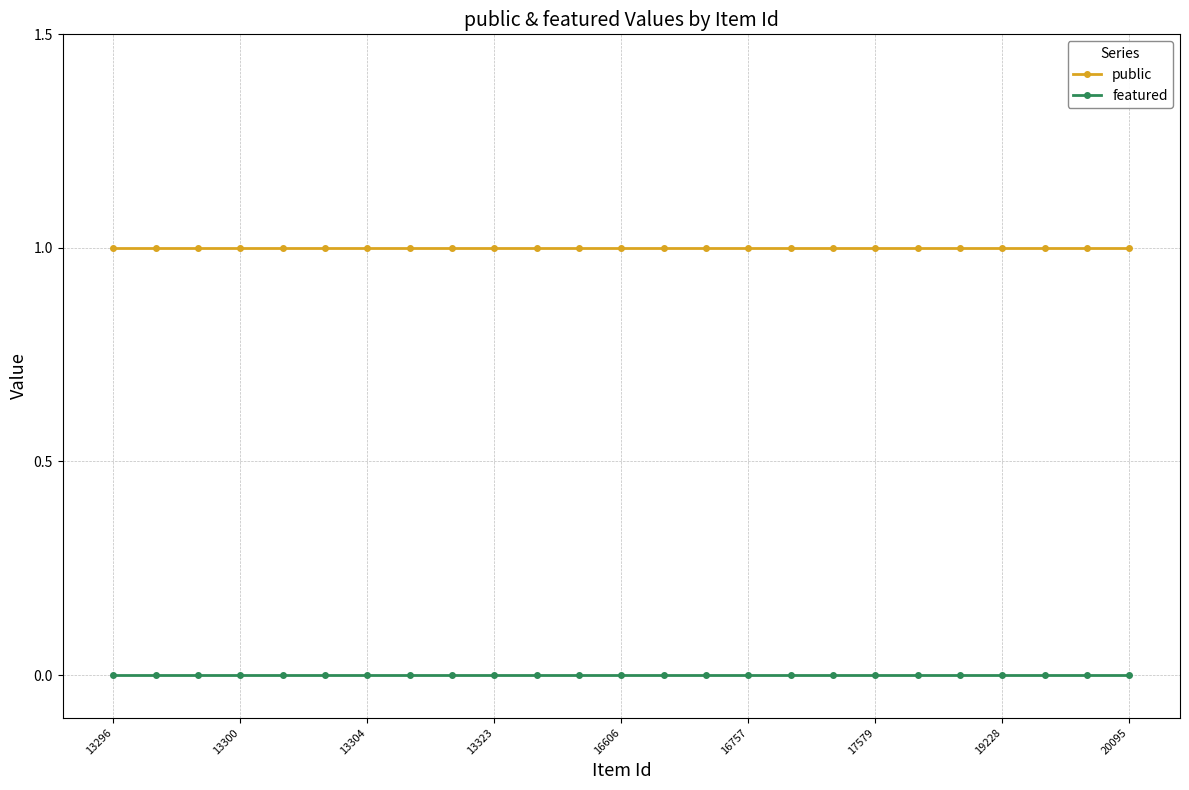

Rank the series by their maximum value, from lowest to highest.

featured, public